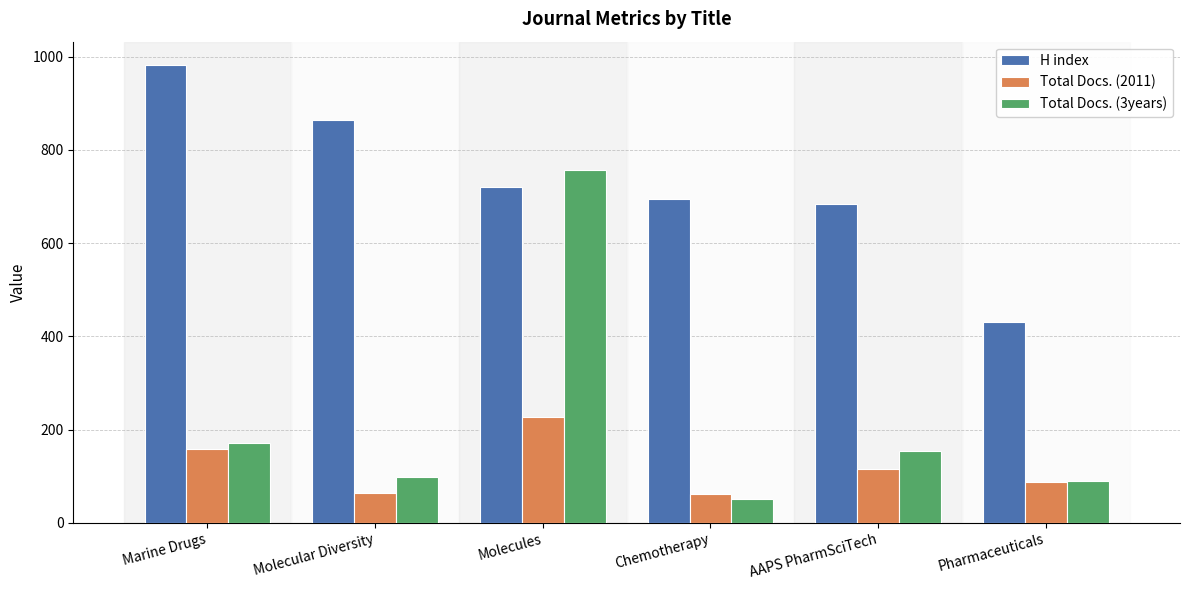

Which series has the widest spread of values?

Total Docs. (3years)